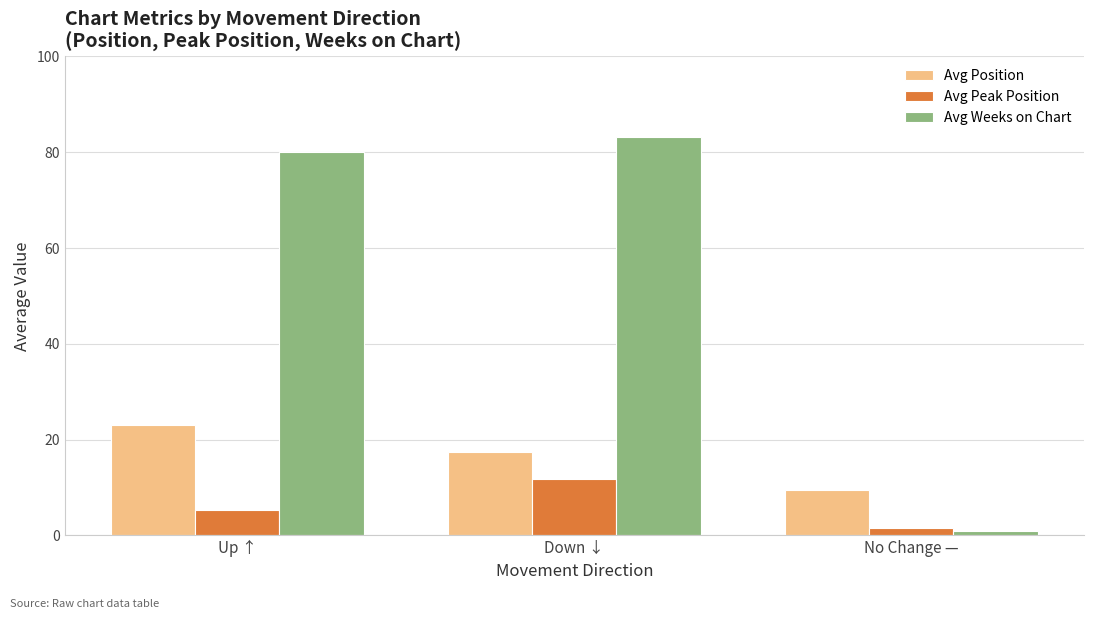

At Up ↑, list the series in order from largest to smallest.

Avg Weeks on Chart, Avg Position, Avg Peak Position